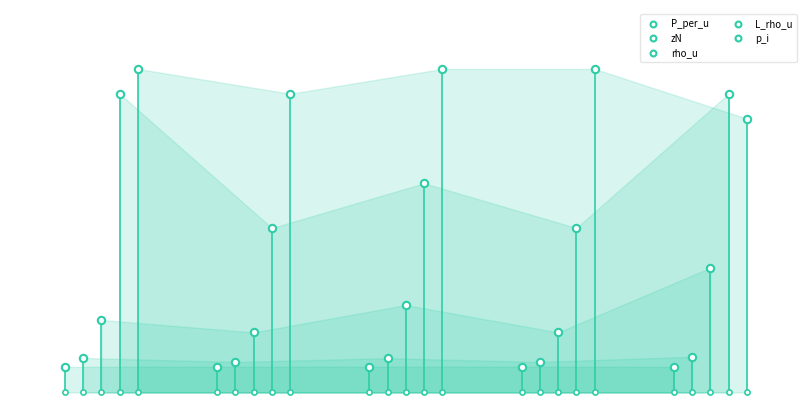

Is the value of rho_u at 2 greater than the value of P_per_u at 3?

Yes